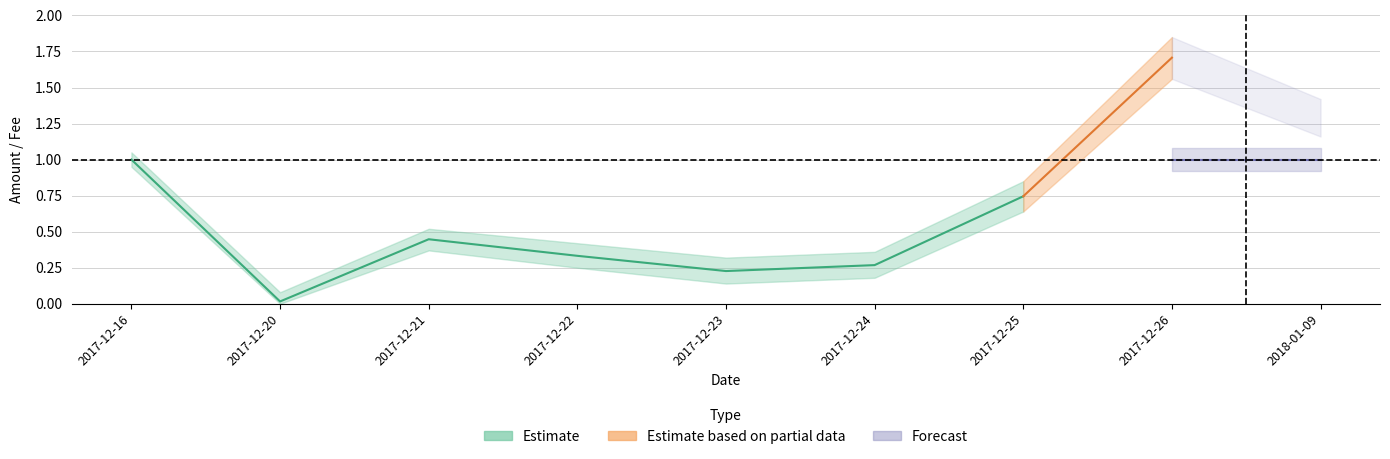

At which category does the data reach its first local valley?

2017-12-20